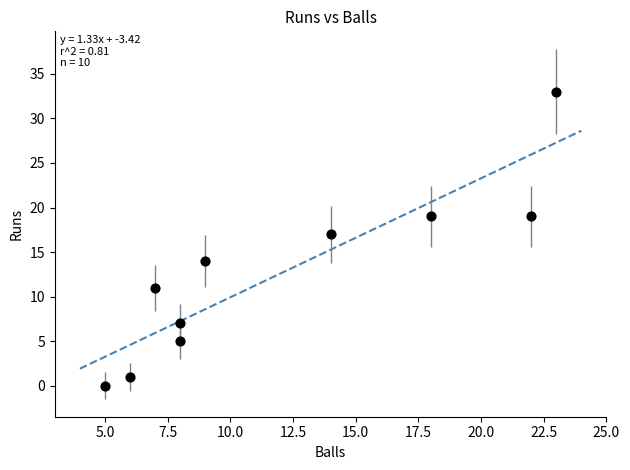

What is the range of Y values (max minus min)?

33